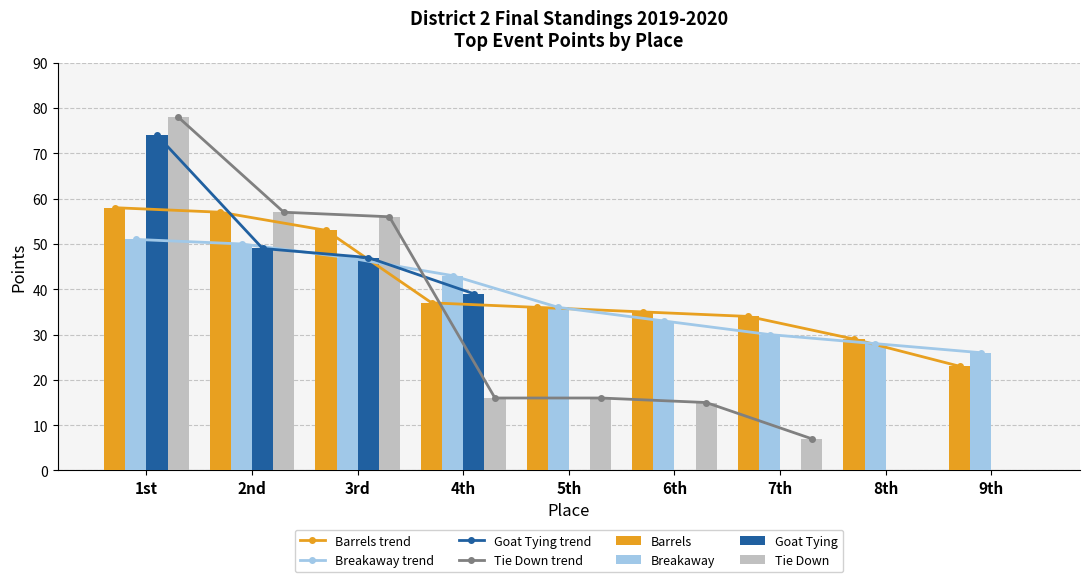

Rank the series at 7th from lowest to highest value.

Goat Tying, Tie Down, Breakaway, Barrels